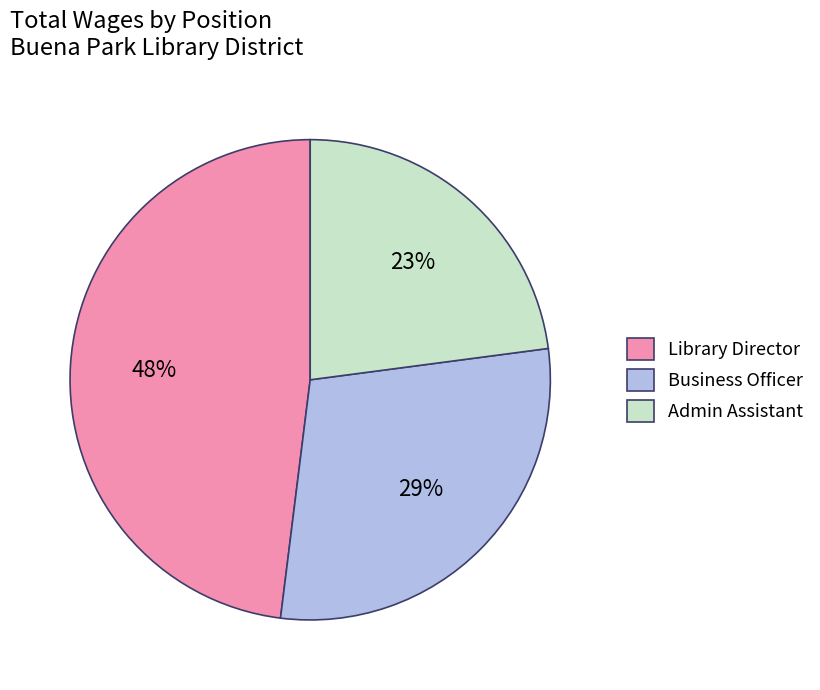

Is Business Officer the majority of the pie?

No